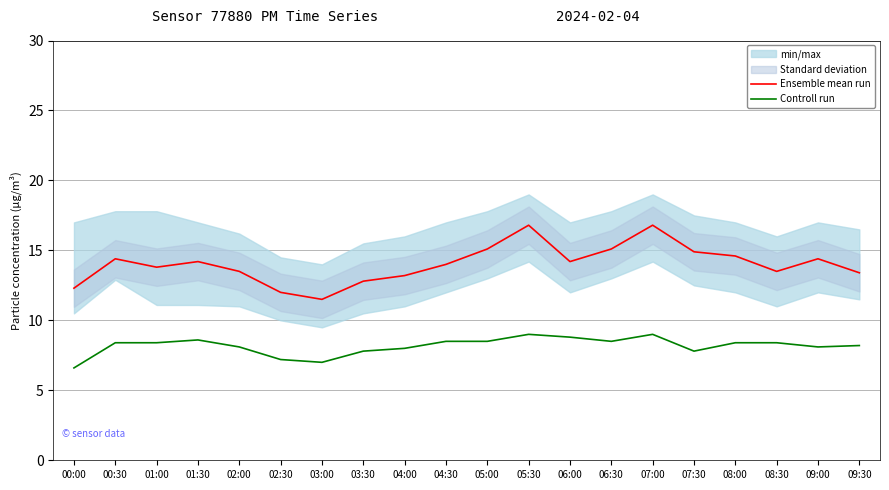

True or false: Controll run and Ensemble mean run cross at least once.

False